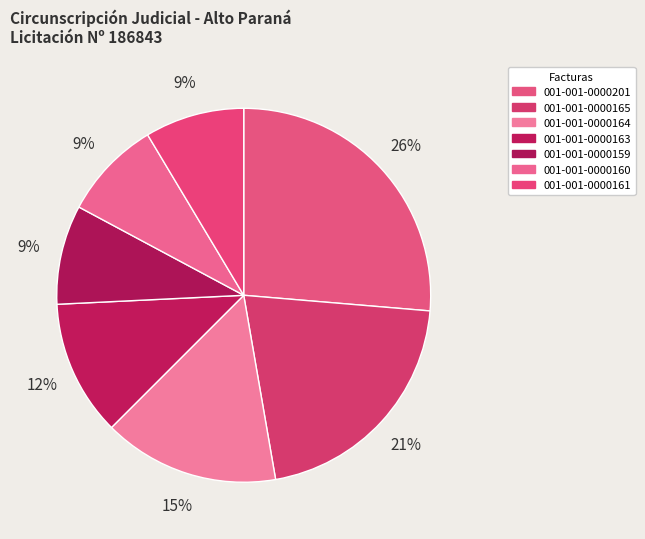

What percentage is the 001-001-0000165 slice, to the nearest percent?

21%